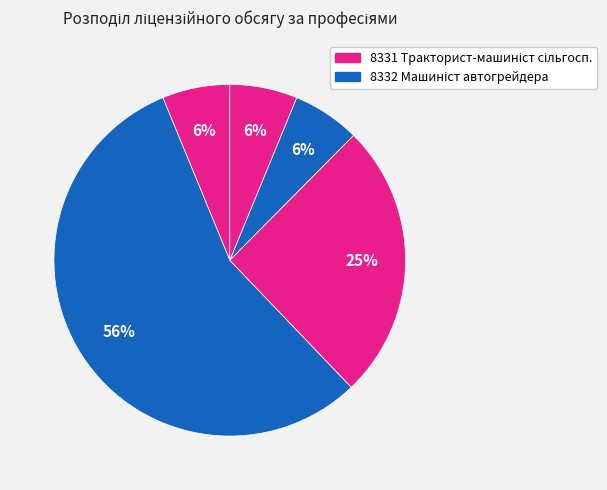

To the nearest percent, what is the difference between the largest and smallest slice percentages?

50%